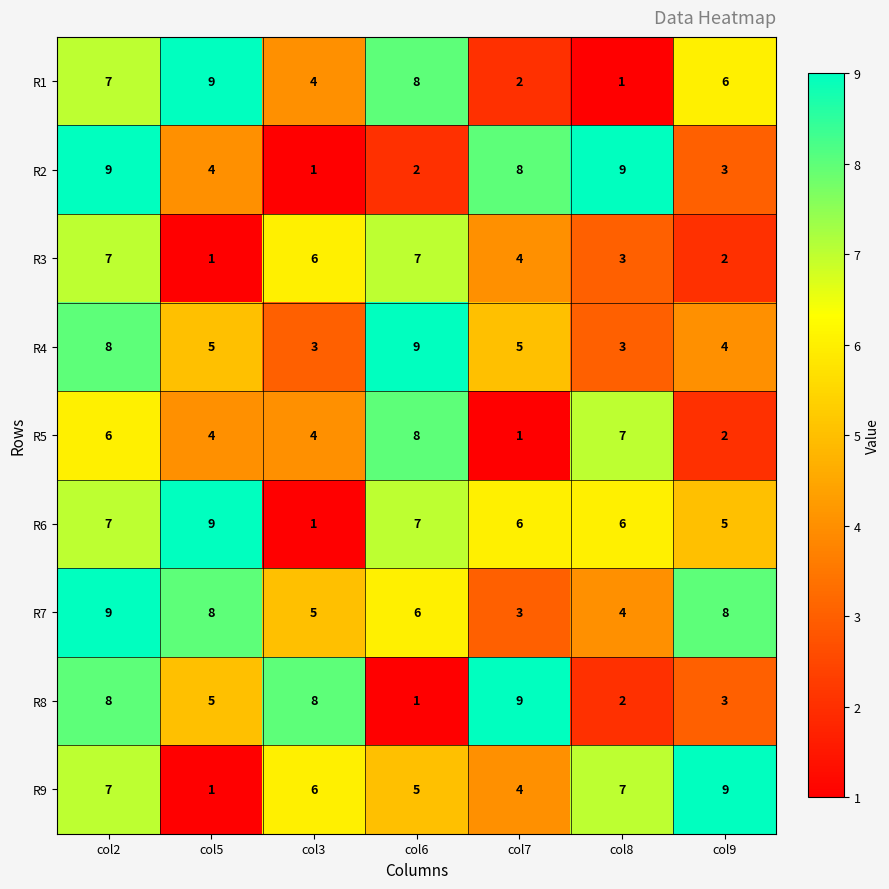

What is the difference between the R9 values at col2 and col7?

3